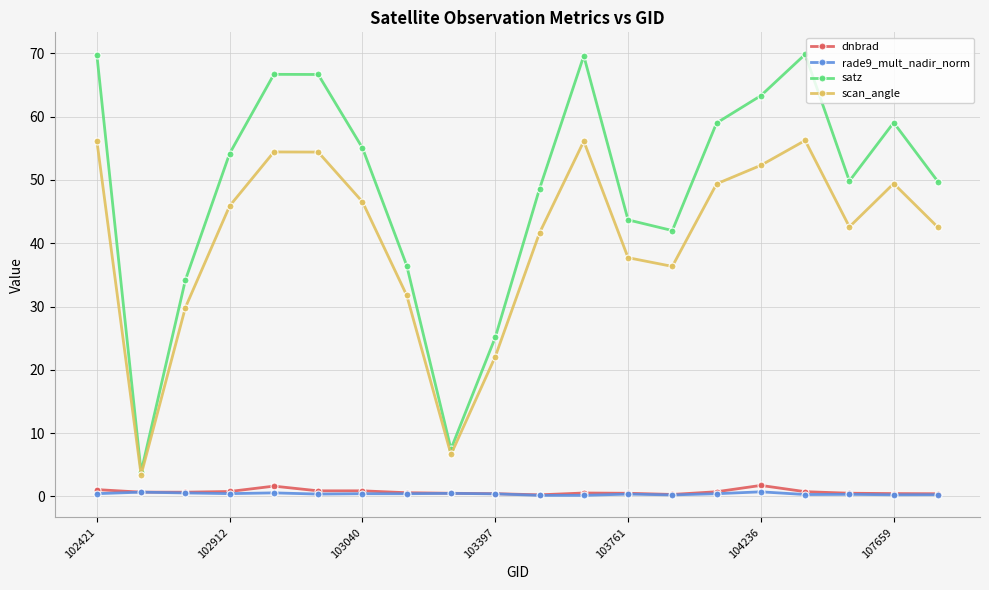

What is the value of the satz point at the 14th from the left?

42.0